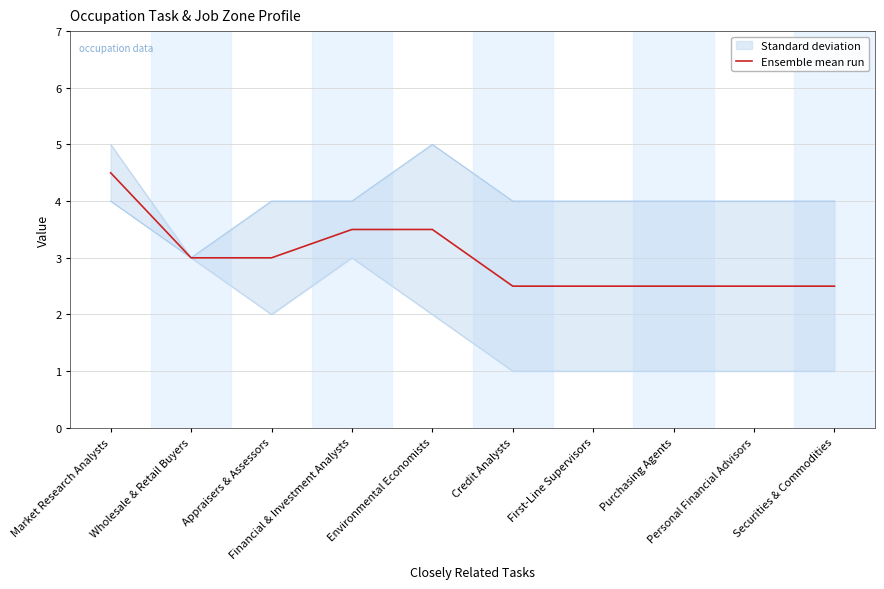

Which category has the highest value across all series?

Market Research Analysts